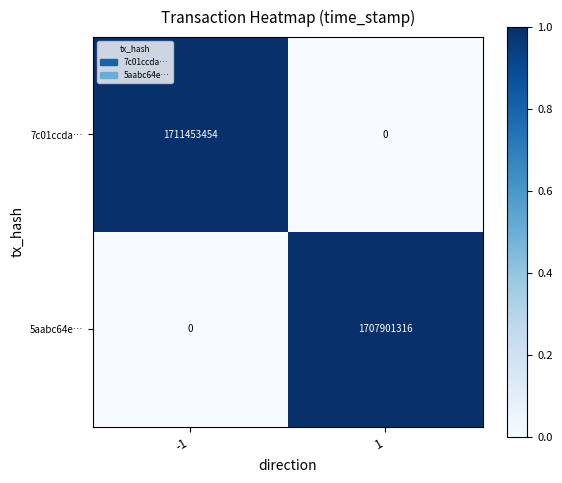

The value of 5aabc64e… at 1 is 2637798129. True or false?

False